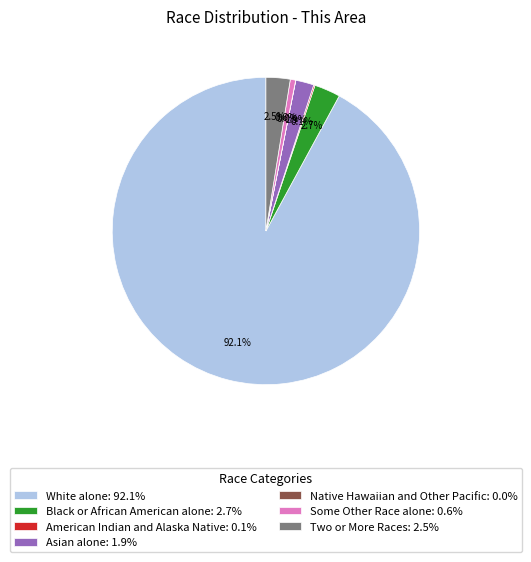

To the nearest percent, what is the average slice percentage?

14%